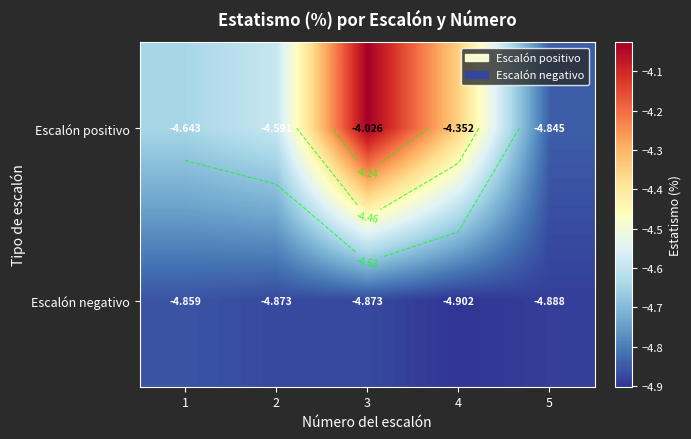

At which category is the sum across all series the highest?

3